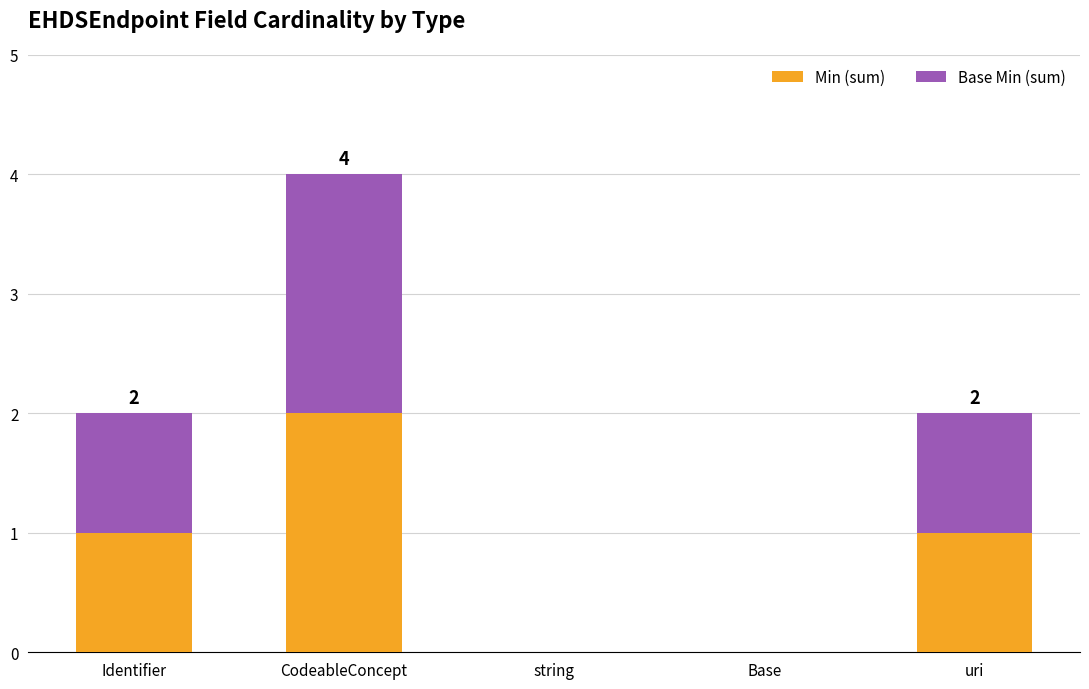

Reading right to left, what are the values for Min (sum)?

uri=1	Base=0	string=0	CodeableConcept=2	Identifier=1